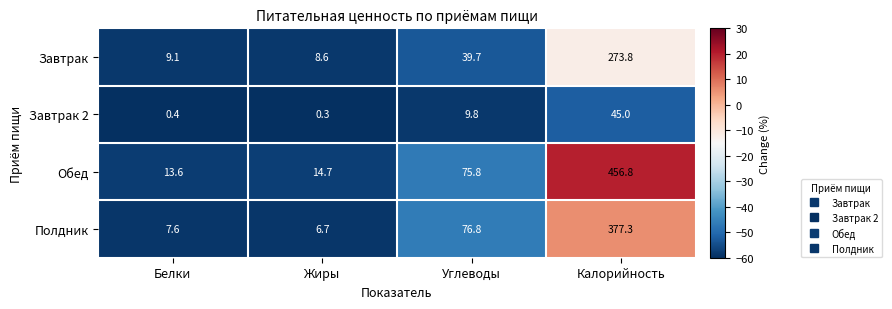

What is the difference between the highest and lowest values at Углеводы?

67.0